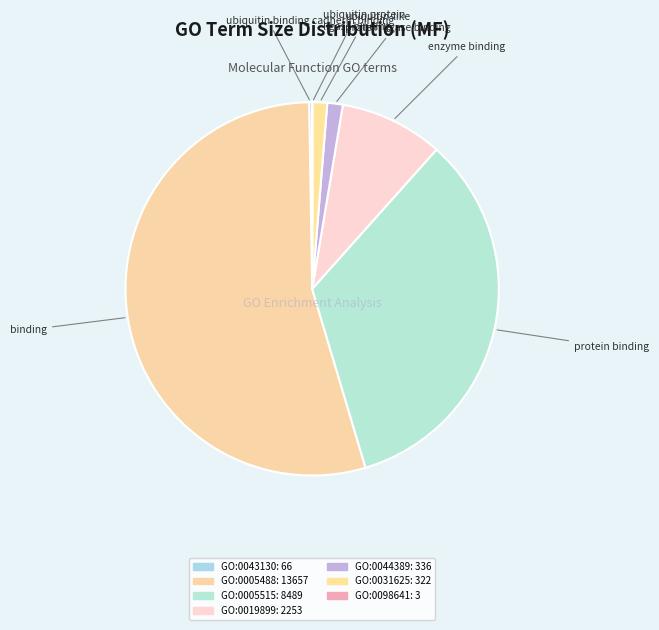

Which category has the smallest portion of the pie?

GO:0098641